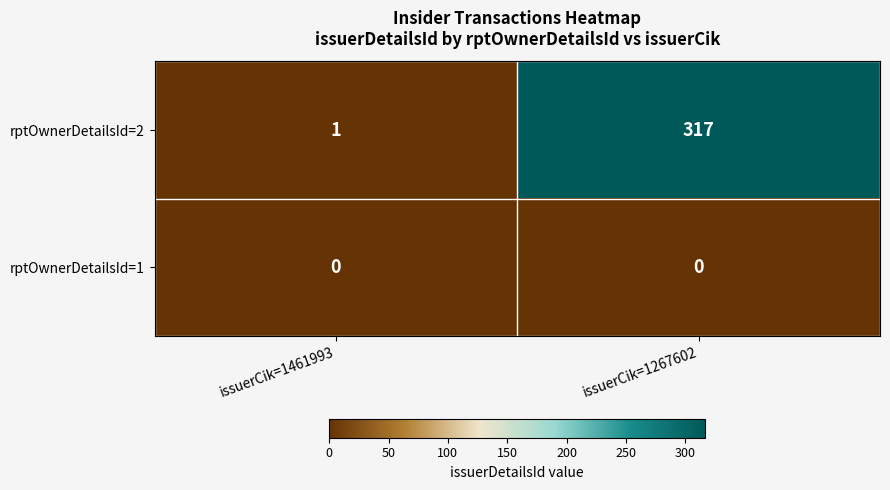

How many series are shown in this chart?

2